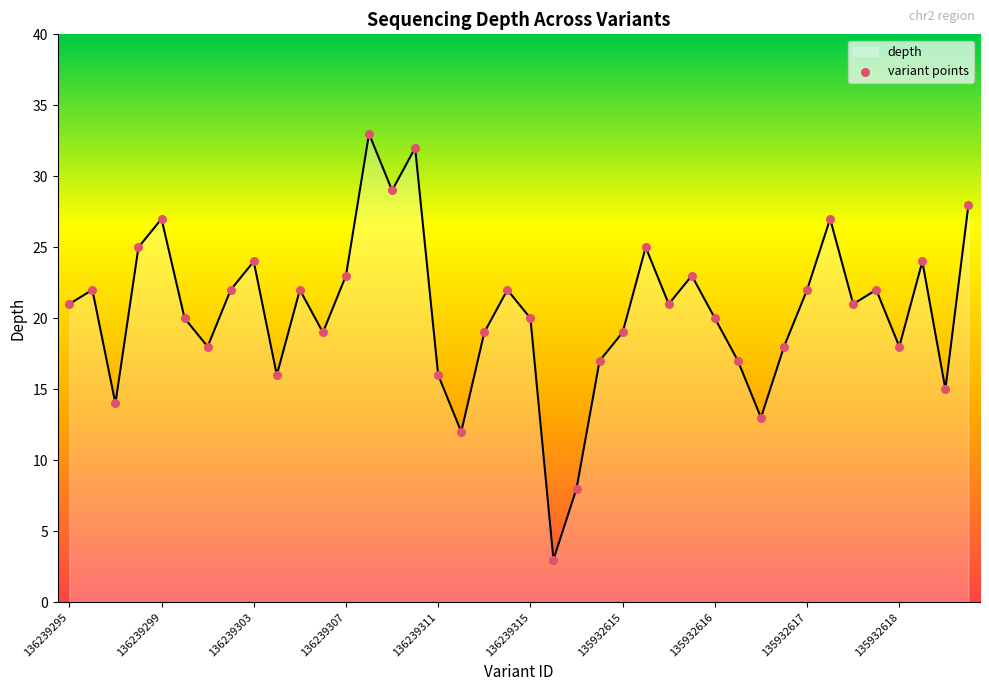

What is the difference between the maximum and minimum values?

30